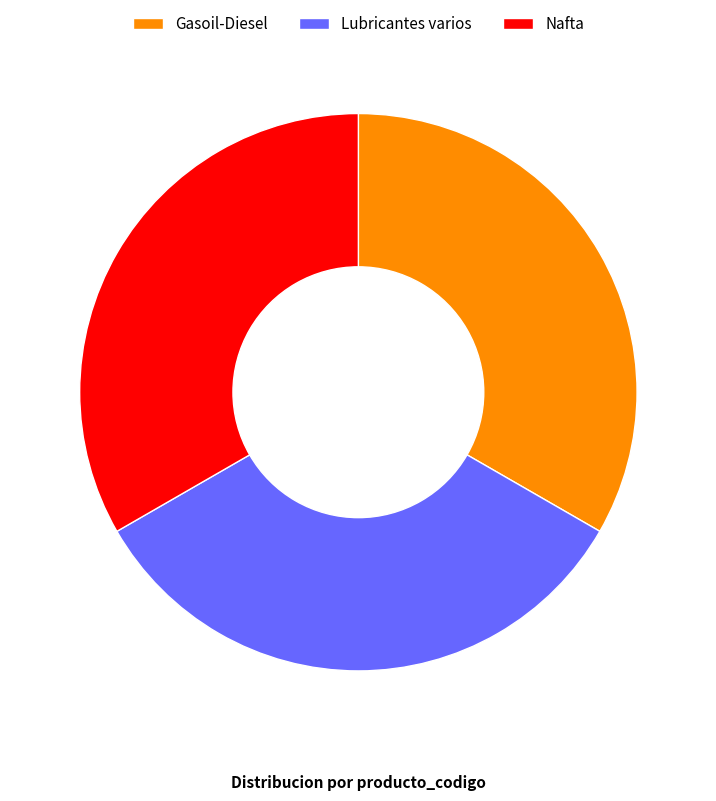

The Lubricantes varios slice represents 23% of the pie. True or false?

False